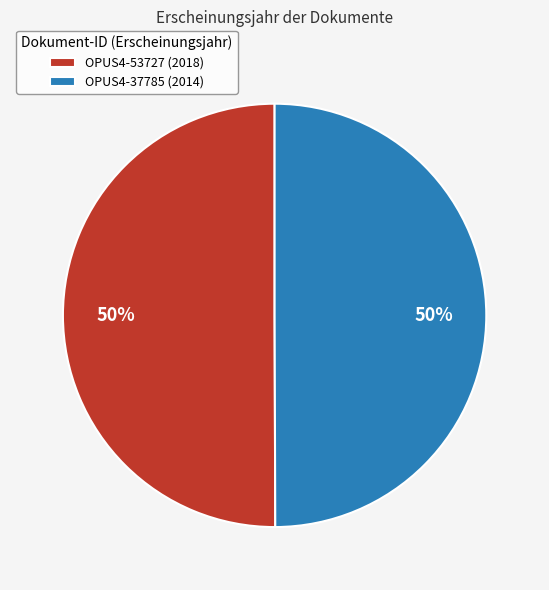

How many slices are in this pie chart?

2